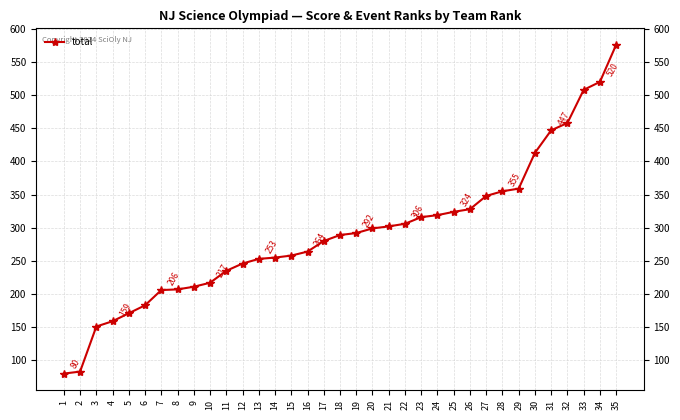

What is the maximum value shown in the chart?

576